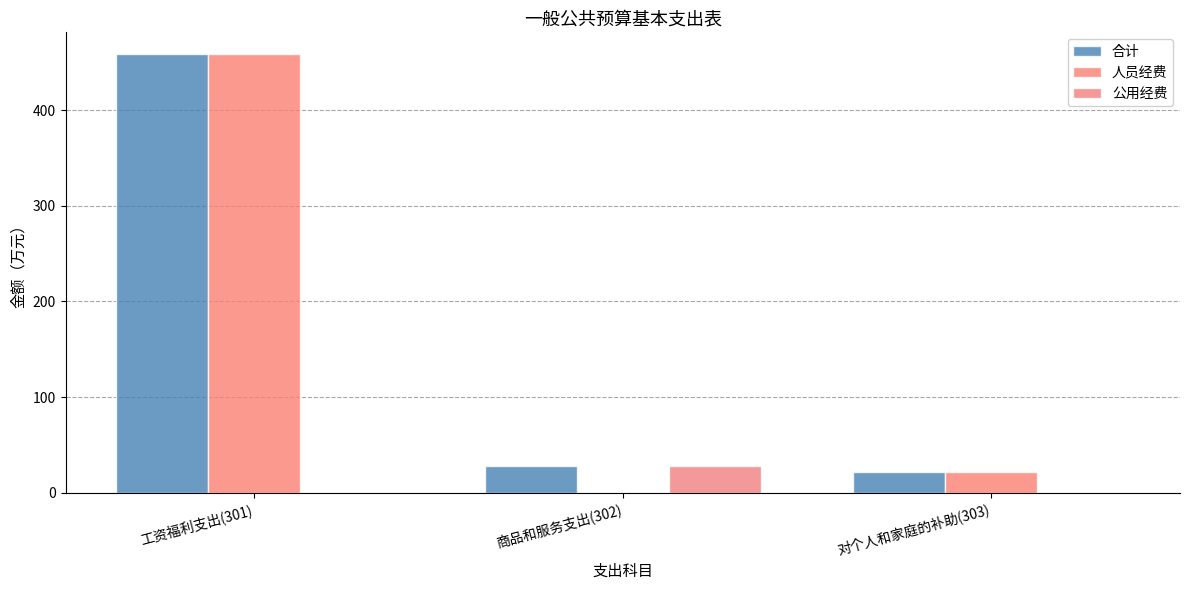

Rank the series at 商品和服务支出(302) from highest to lowest value.

合计, 公用经费, 人员经费